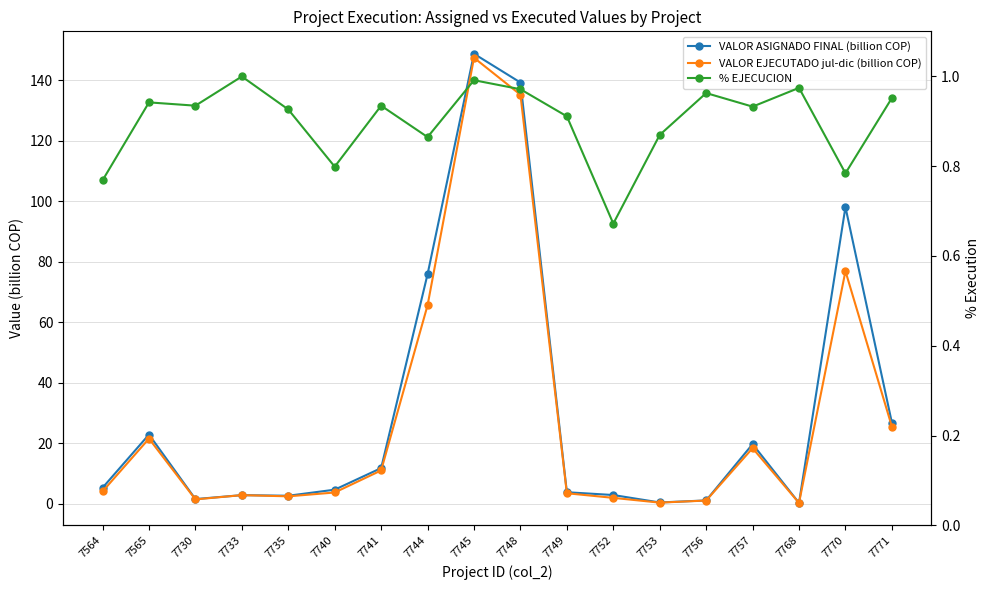

True or false: % EJECUCION has a value of 0.9 at 7749.

True